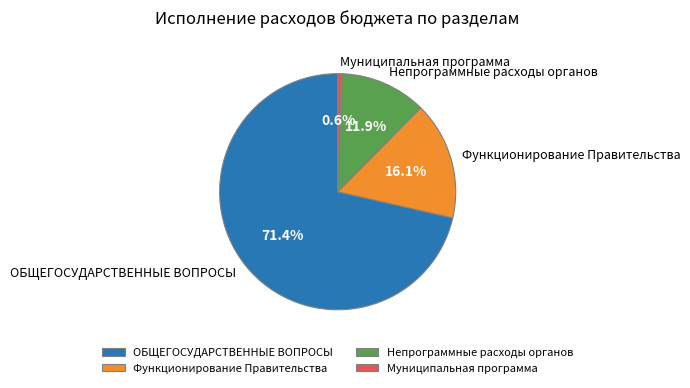

What is the smallest slice in the pie chart?

Муниципальная программа